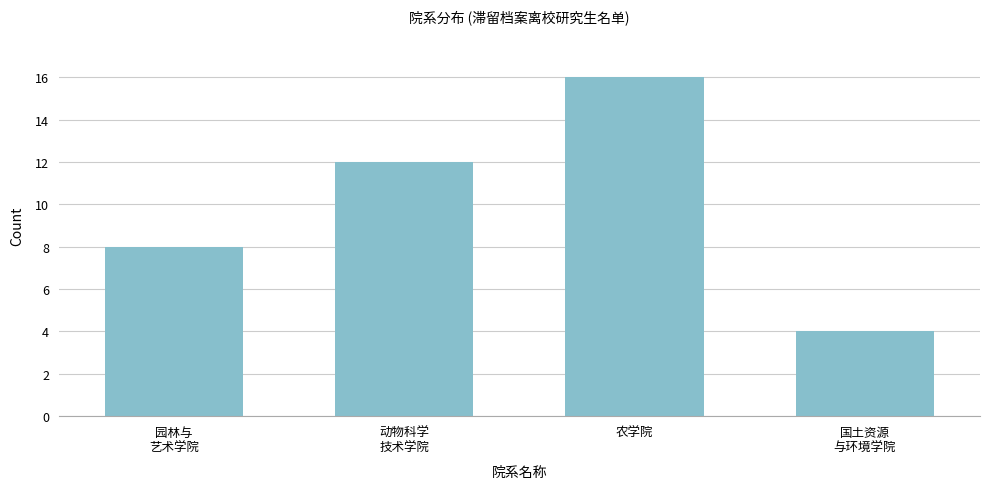

Reading left to right, what are all the values shown in this chart?

8	12	16	4